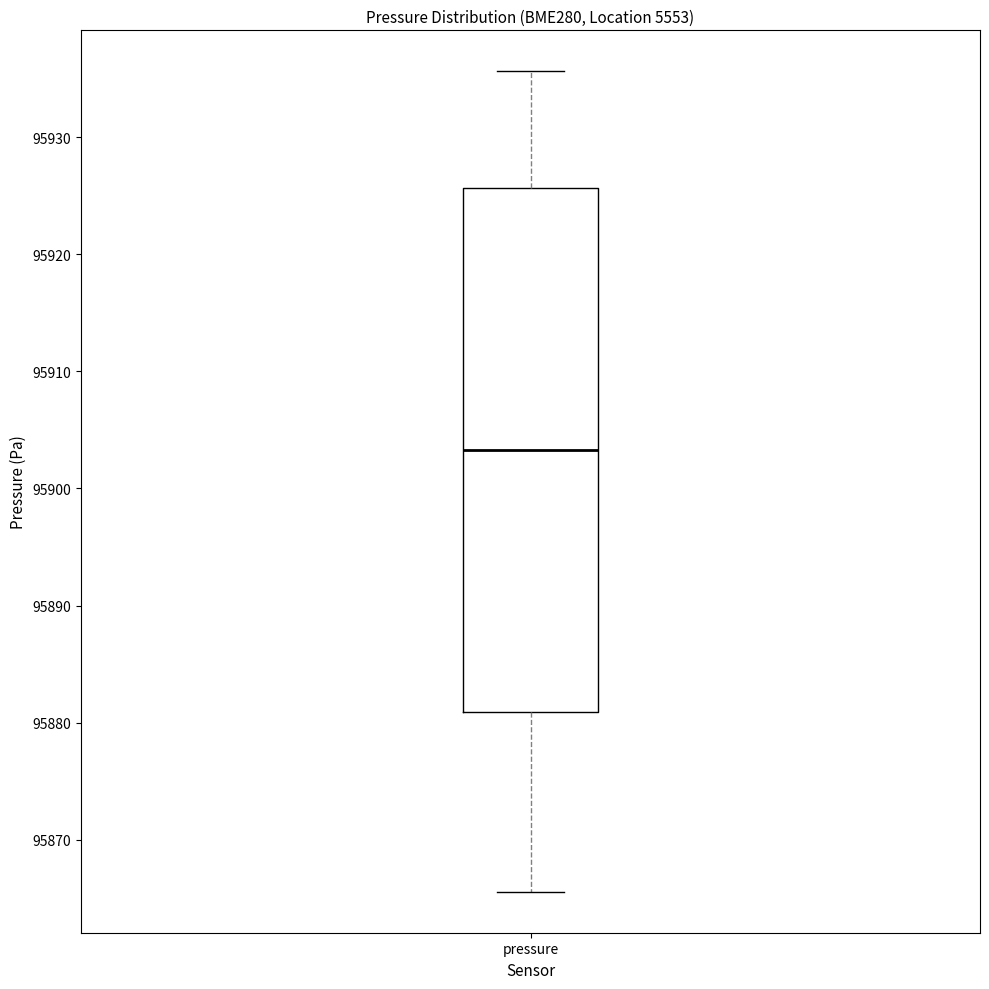

Transcribe this box plot: give where the median line is, the range the box spans, and where the two whiskers end, as read against the y-axis. The values are not printed on the chart, so give them approximately, as read against the axis.

median 95903, box 95881 to 95926, whiskers 95866 to 95936